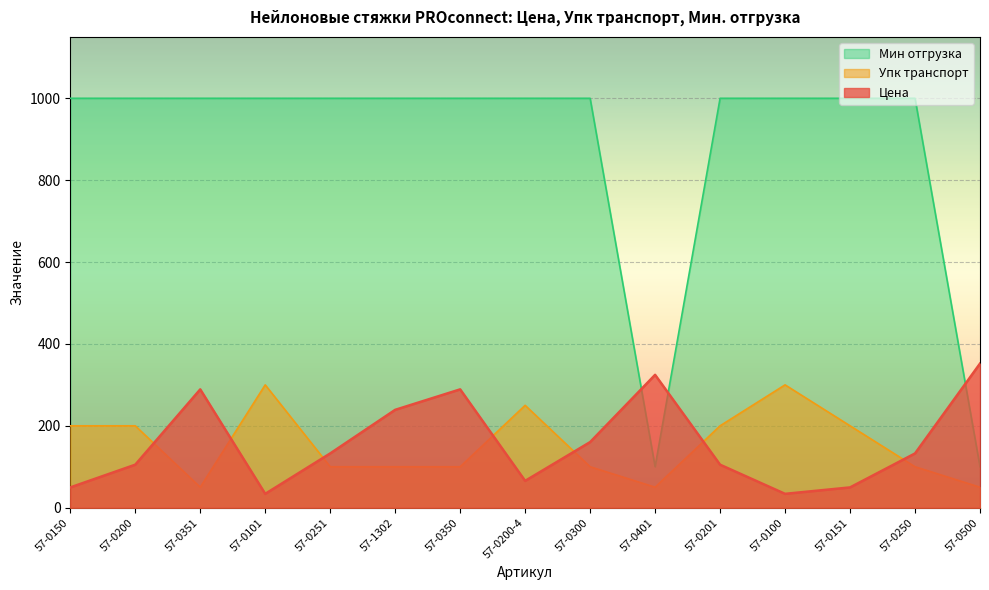

What is the greatest value displayed?

1000.0